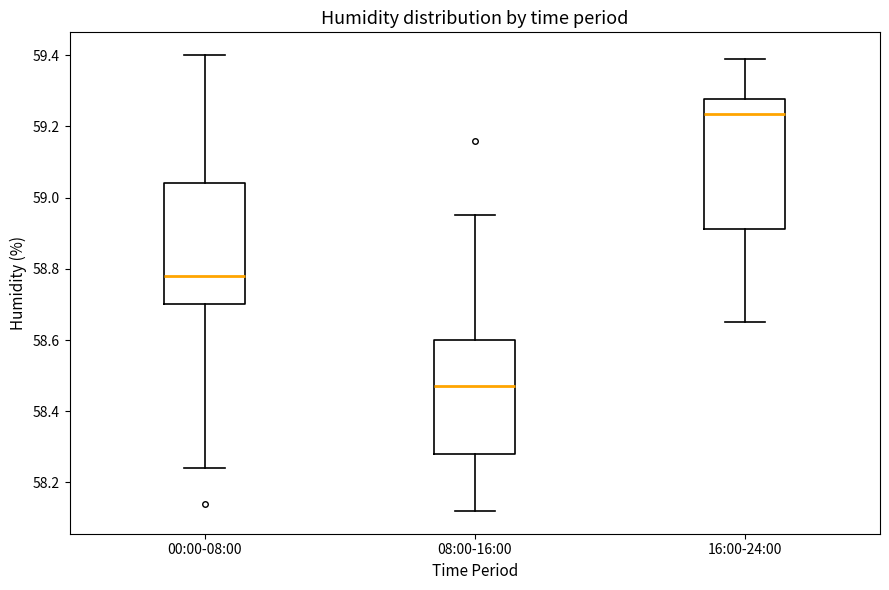

Comparing the boxes themselves (not the whiskers), which one is the tallest?

16:00-24:00